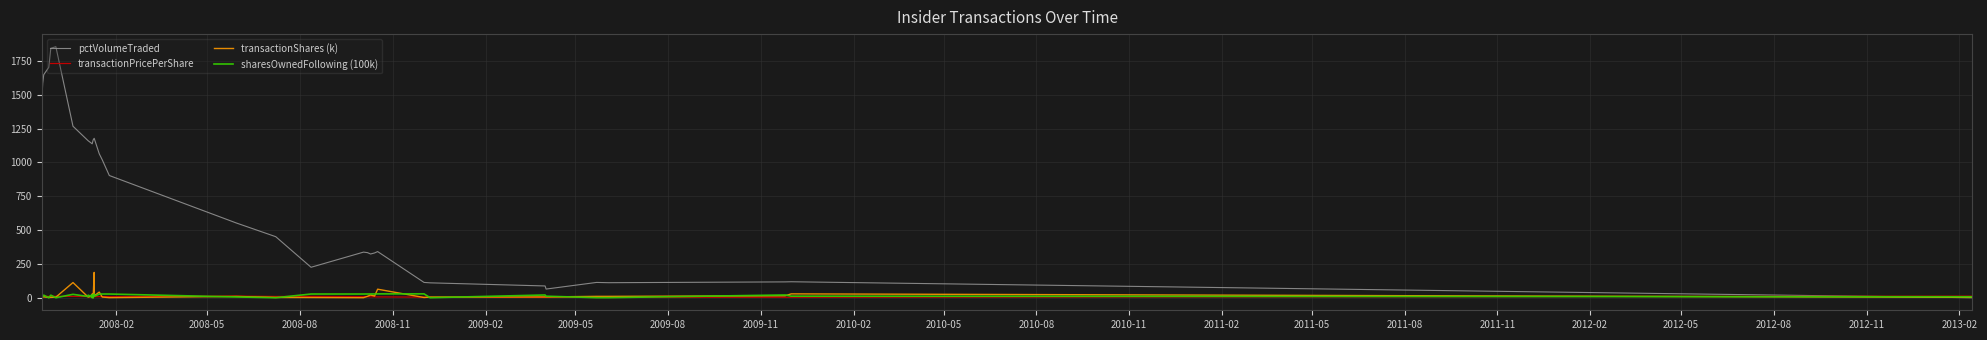

How many data points does each series have?

40